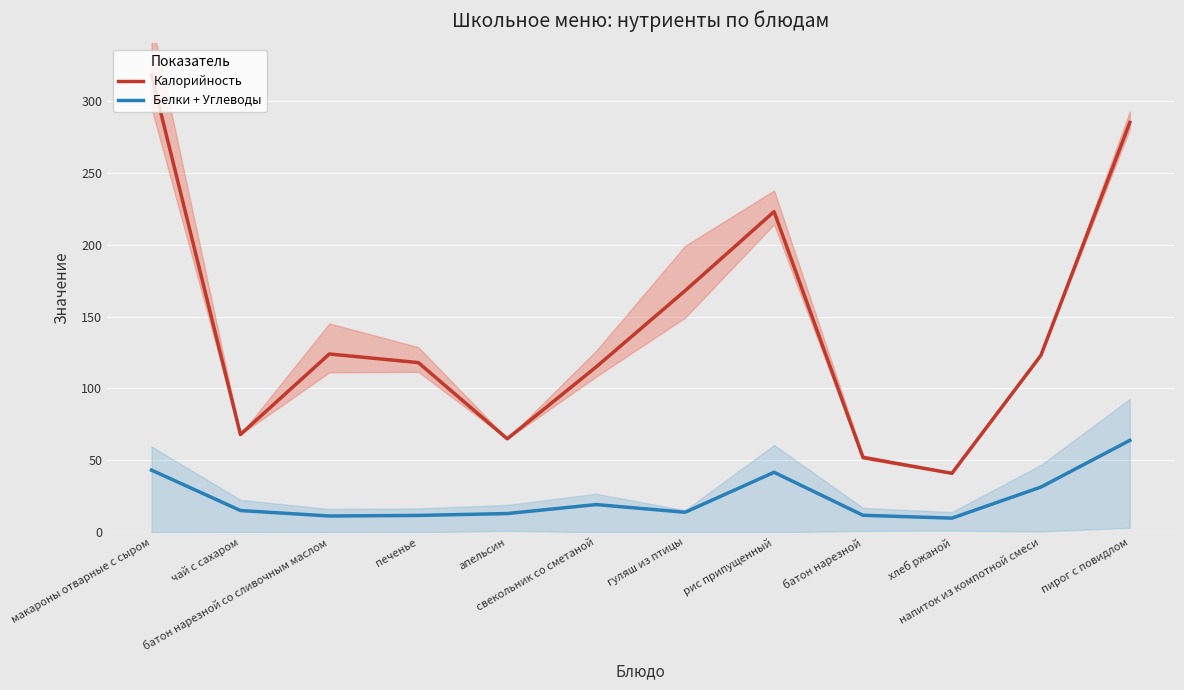

Rank the series by their average value, from lowest to highest.

Белки + Углеводы, Калорийность